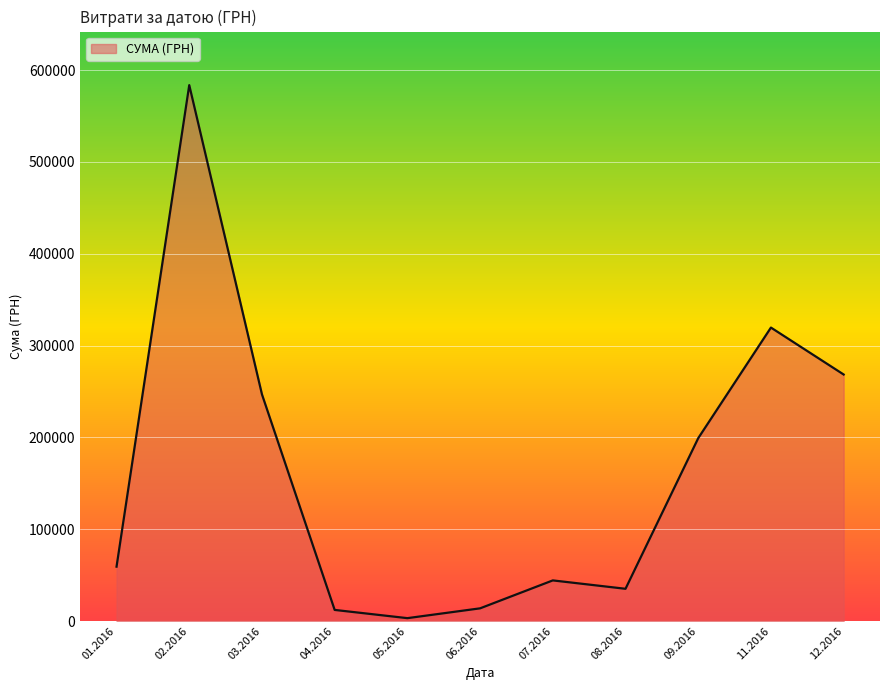

The value at 01.2016 is 59222.9. True or false?

True